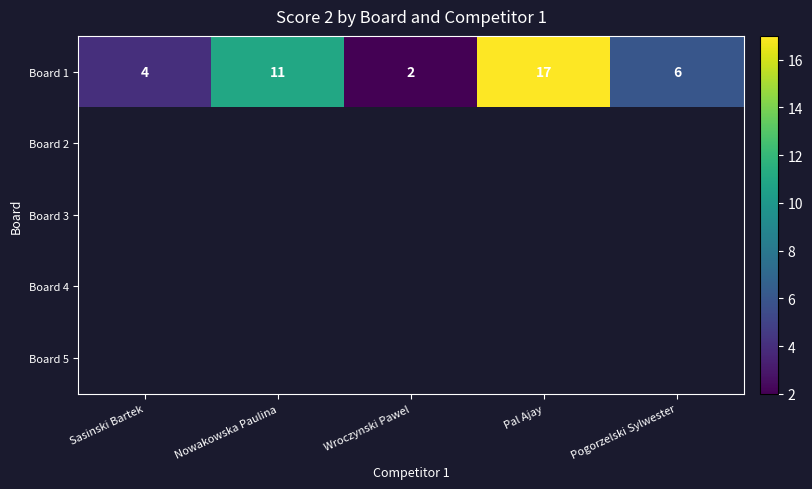

The value of Board 1 at Nowakowska Paulina is 11. True or false?

True